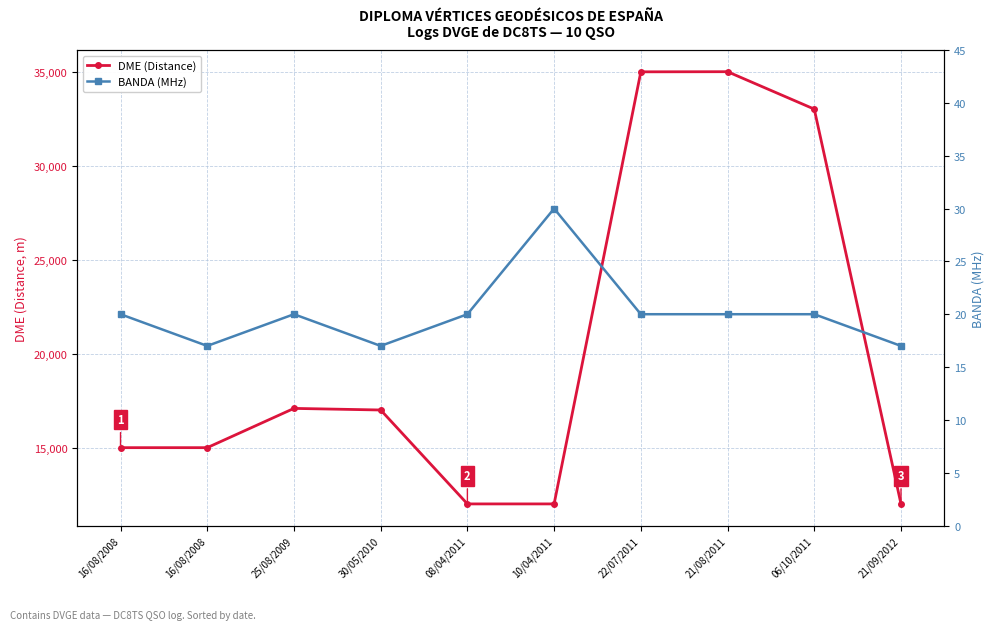

The value of DME (Distance) at 16/08/2008 is 15030. True or false?

True